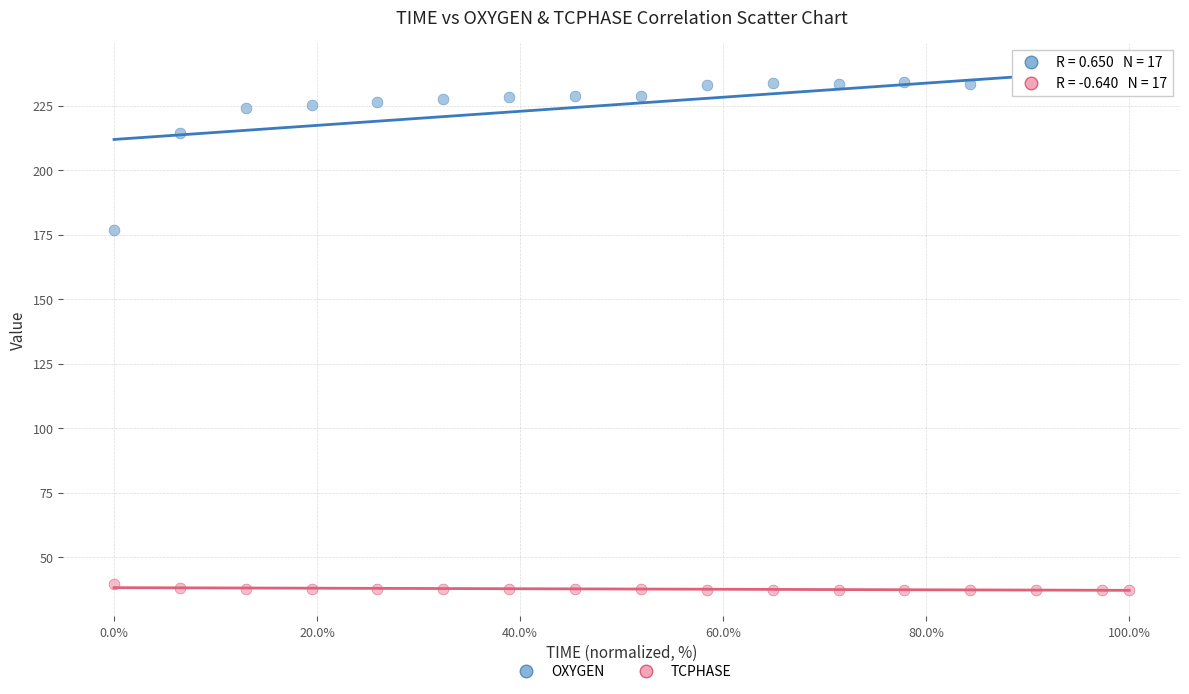

Which series reaches the minimum Y coordinate?

TCPHASE